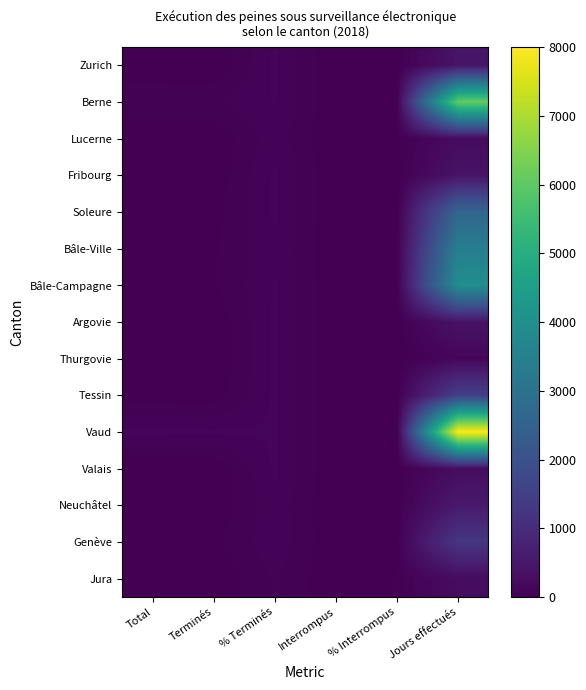

Rank the series at Interrompus from lowest to highest value.

Zurich, Fribourg, Soleure, Argovie, Thurgovie, Tessin, Valais, Lucerne, Bâle-Campagne, Neuchâtel, Jura, Berne, Vaud, Bâle-Ville, Genève